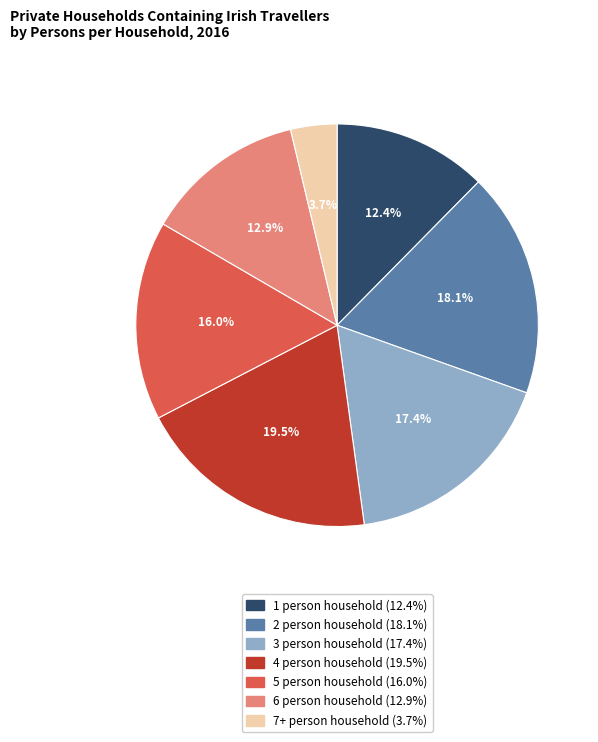

Does 4 person household account for over 50% of the chart?

No